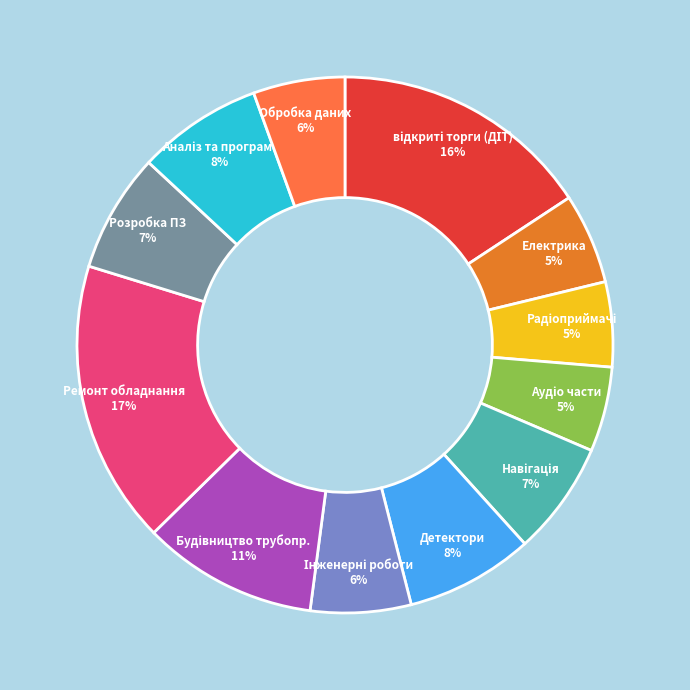

To the nearest percent, what is the average slice percentage?

8%